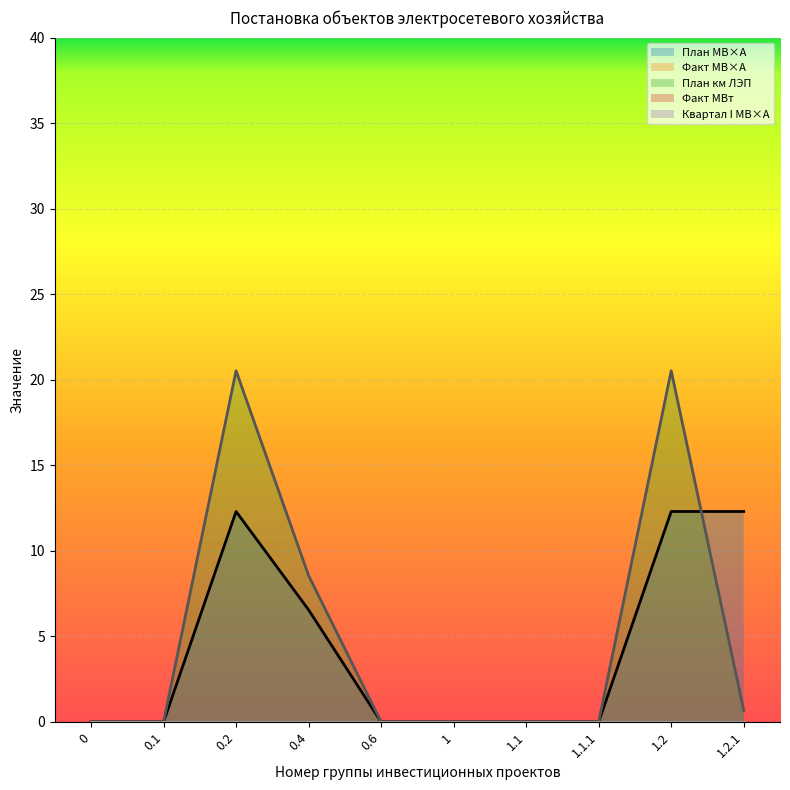

The value of План км ЛЭП at 0.4 is 8.6. True or false?

True